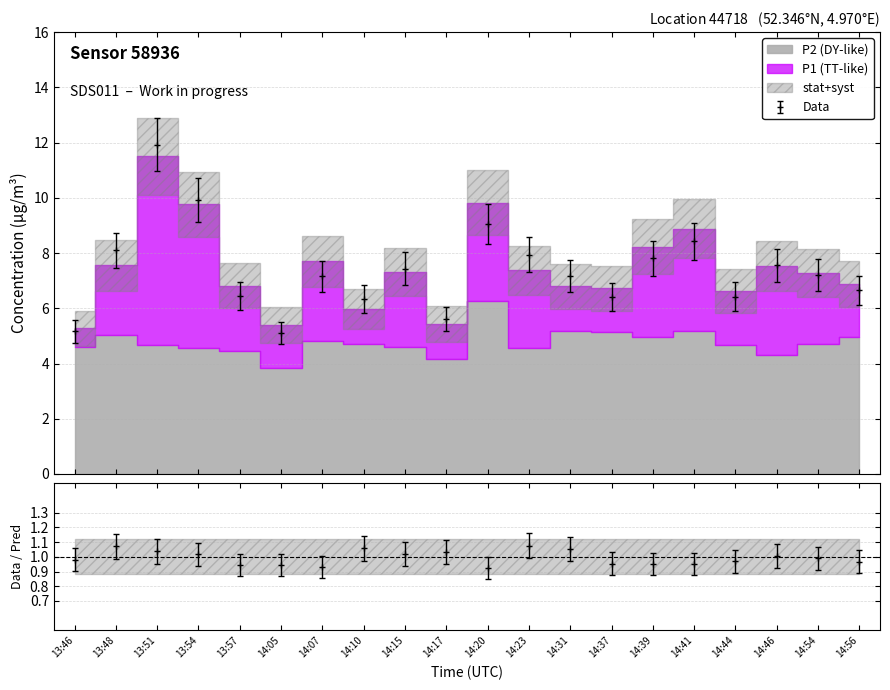

Reading left to right, what are all the values shown in this chart?

P1: 13:46=5.3	13:48=7.5	13:51=11.5	13:54=9.8	13:57=6.8	14:05=5.4	14:07=7.7	14:10=6.0	14:15=7.3	14:17=5.4	14:20=9.8	14:23=7.4	14:31=6.8	14:37=6.7	14:39=8.2	14:41=8.9	14:44=6.6	14:46=7.5	14:54=7.3	14:56=6.9
P2: 13:46=4.6	13:48=5.0	13:51=4.7	13:54=4.5	13:57=4.5	14:05=3.9	14:07=4.8	14:10=4.7	14:15=4.6	14:17=4.2	14:20=6.2	14:23=4.5	14:31=5.2	14:37=5.1	14:39=5.0	14:41=5.2	14:44=4.7	14:46=4.3	14:54=4.7	14:56=5.0